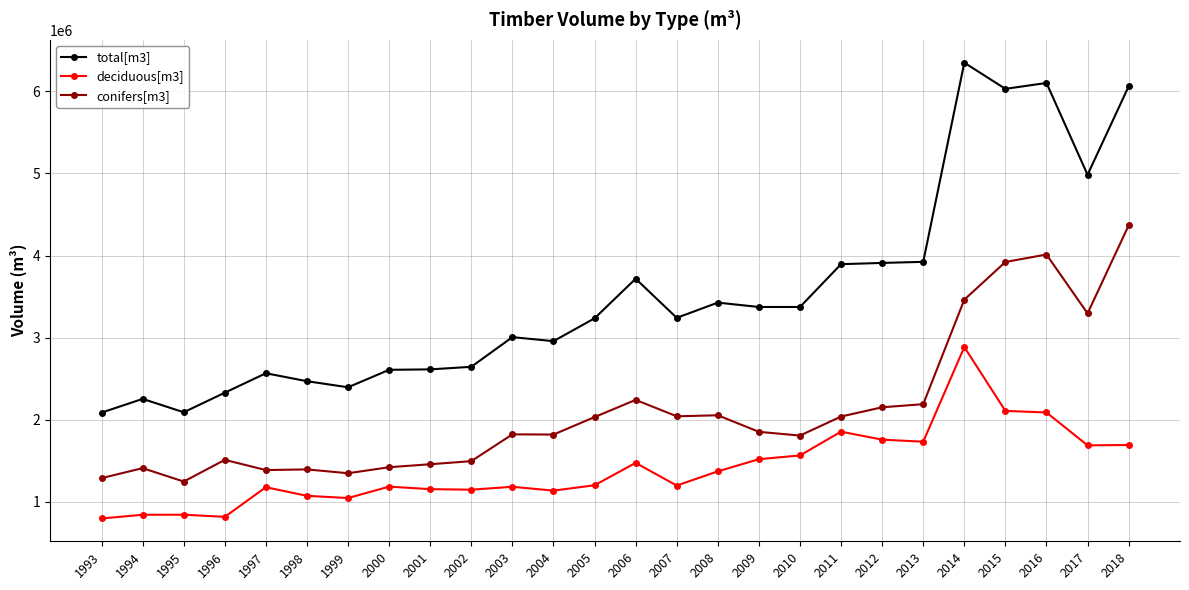

What is the difference between the highest and lowest values at 2015?

3922547.0